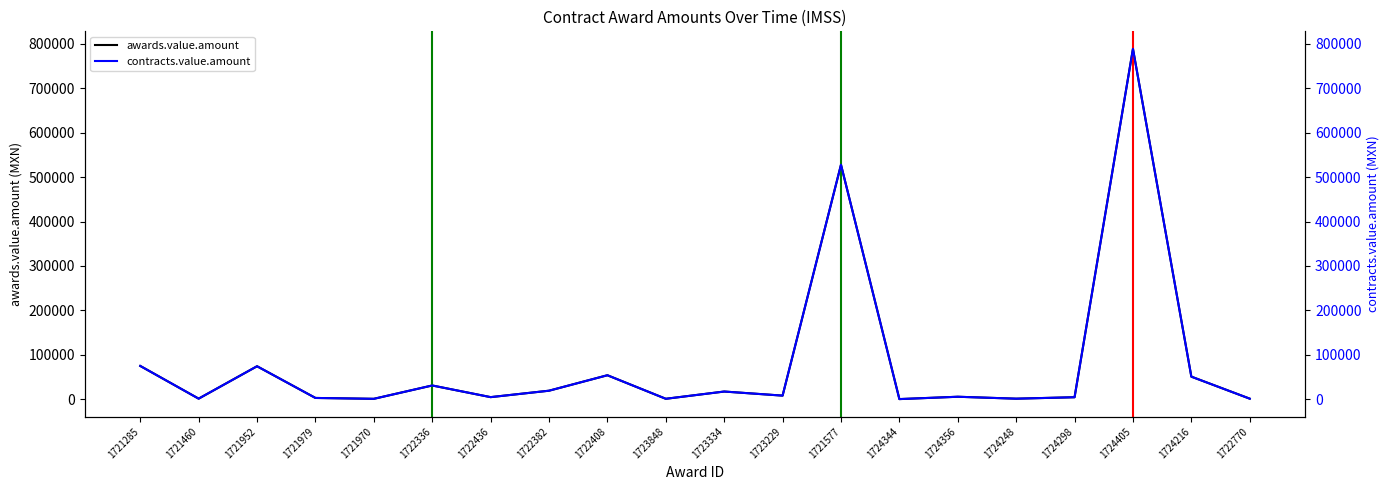

List the labels in order of awards.value.amount value, largest first.

1724405, 1721577, 1721285, 1721952, 1722408, 1724216, 1722336, 1722382, 1723334, 1723229, 1724356, 1722436, 1724298, 1721979, 1721460, 1722770, 1724248, 1723848, 1721970, 1724344